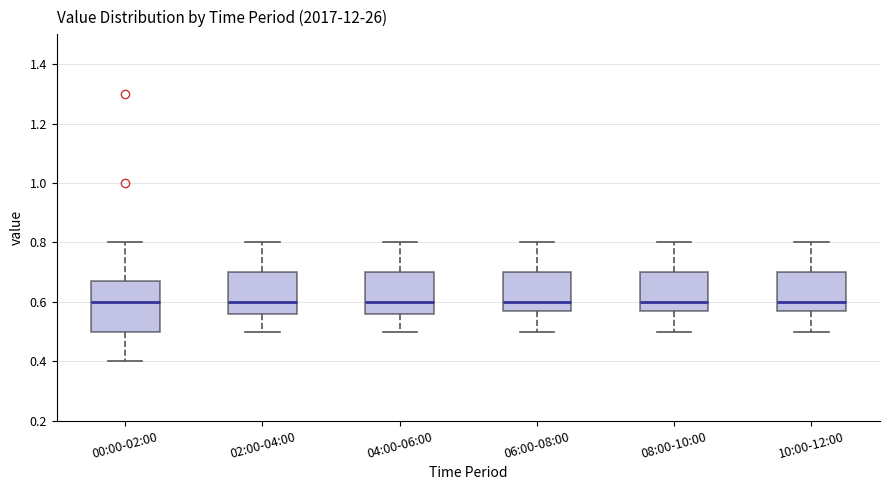

Reading left to right, read every box against the y-axis: the position of its median line, the range the box covers, and the ends of its whiskers. The values are not printed on the chart, so give them approximately, as read against the axis.

00:00-02:00: median 0.60, box 0.50 to 0.68, whiskers 0.40 to 0.80
02:00-04:00: median 0.60, box 0.56 to 0.70, whiskers 0.50 to 0.80
04:00-06:00: median 0.60, box 0.56 to 0.70, whiskers 0.50 to 0.80
06:00-08:00: median 0.60, box 0.58 to 0.70, whiskers 0.50 to 0.80
08:00-10:00: median 0.60, box 0.58 to 0.70, whiskers 0.50 to 0.80
10:00-12:00: median 0.60, box 0.58 to 0.70, whiskers 0.50 to 0.80